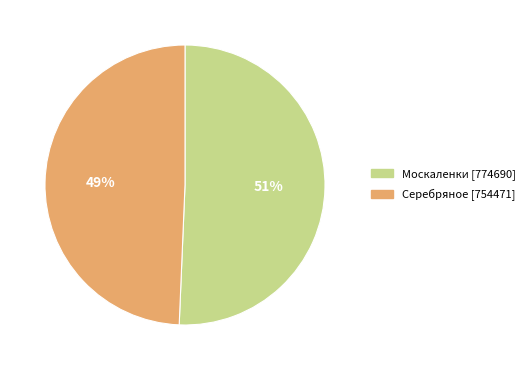

To the nearest percent, what is the average slice percentage?

50%